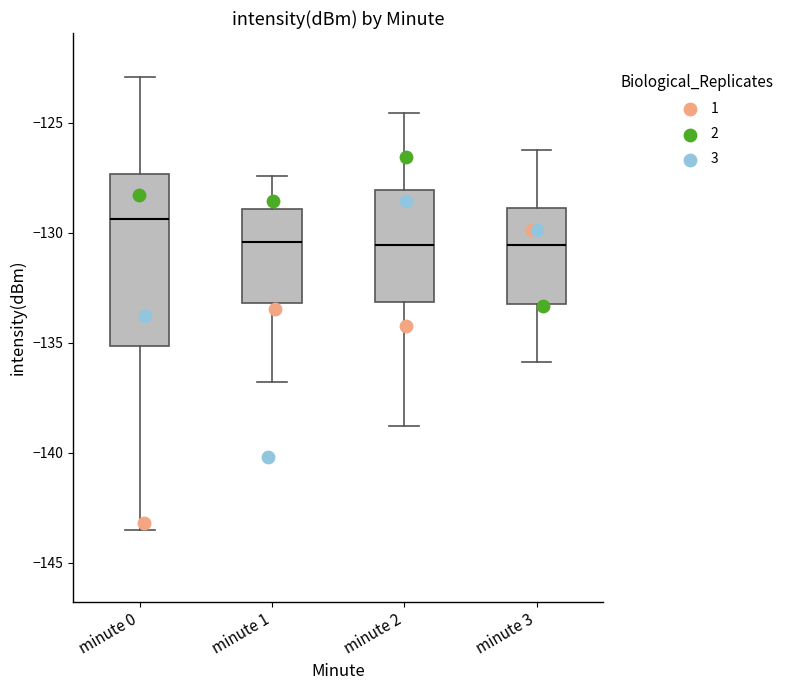

Where does the upper whisker of the box for minute 2 end on the y-axis? The values are not printed on the chart, so give them approximately, as read against the axis.

-124.5